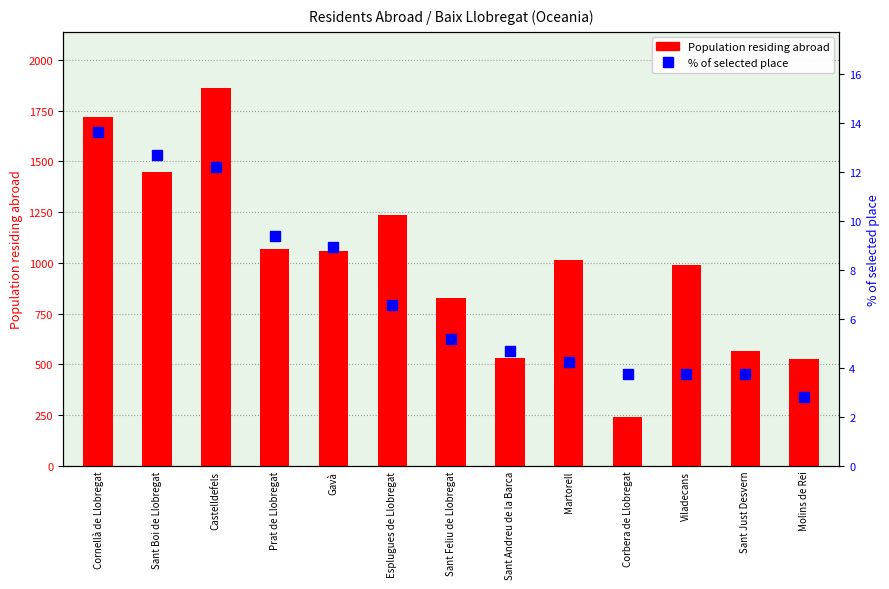

The value of % of selected place at Martorell is 1.8. True or false?

False